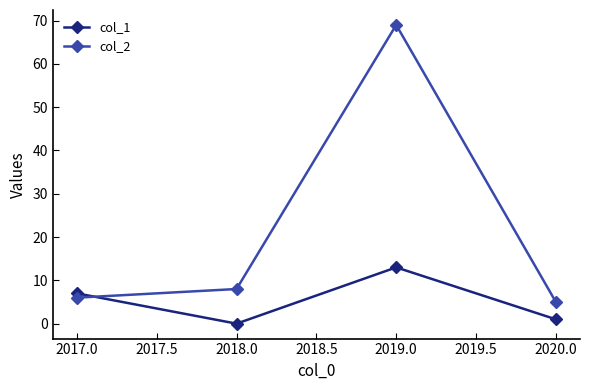

Which series has the largest total across all categories?

col_2